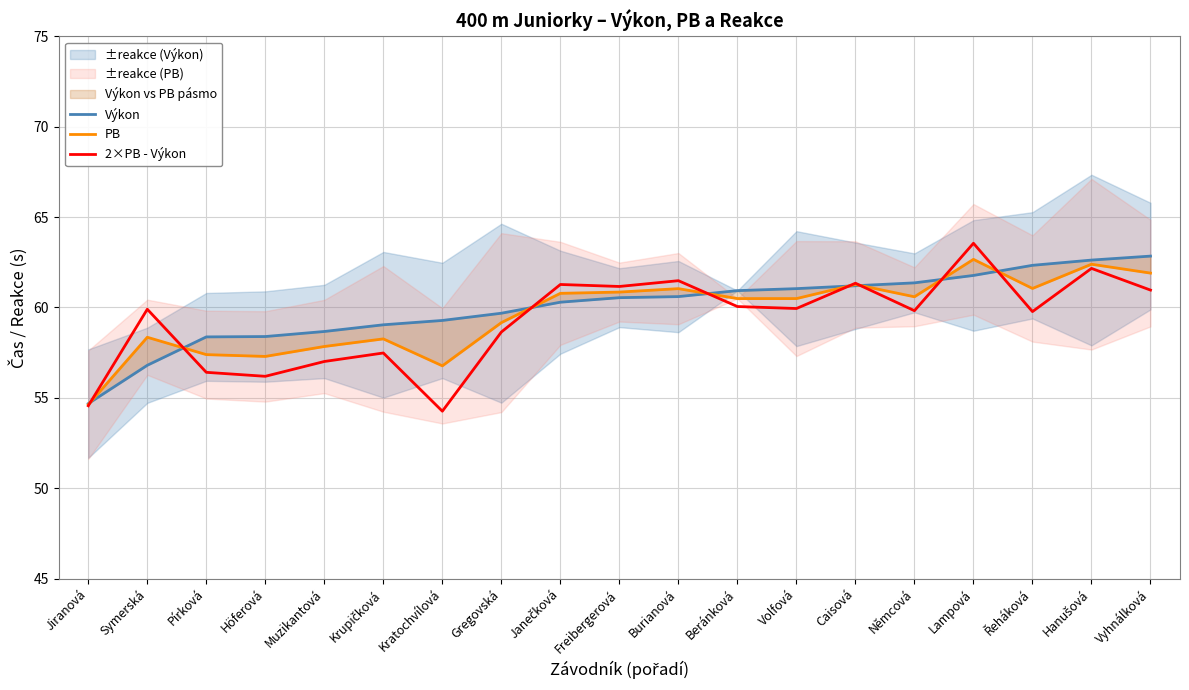

How many interior local peaks does the 2×PB - Výkon series have?

7